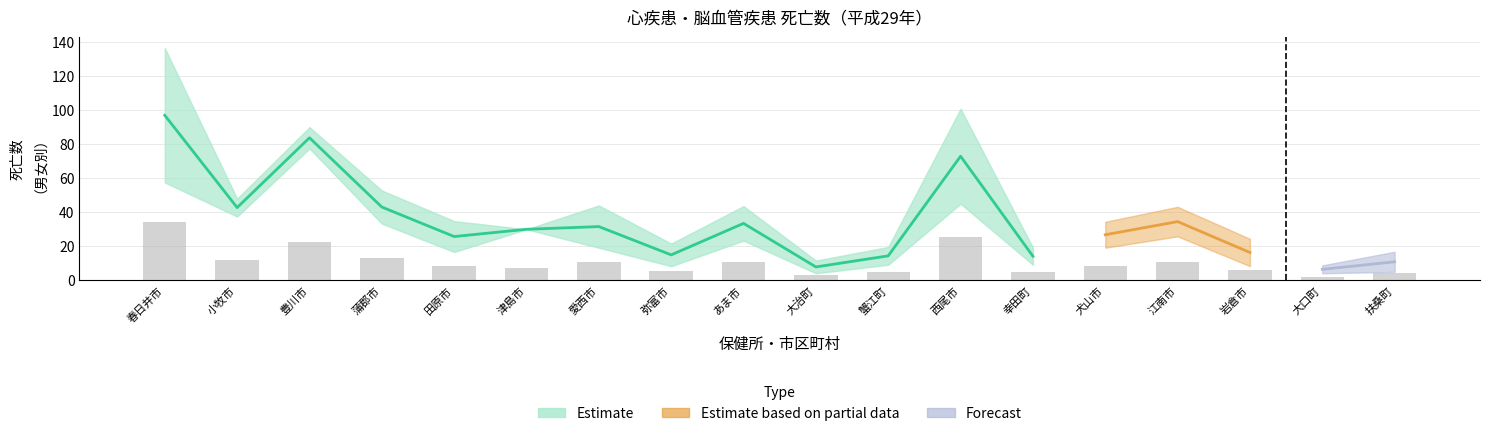

What is the label of the 4th bar from the right?

江南市